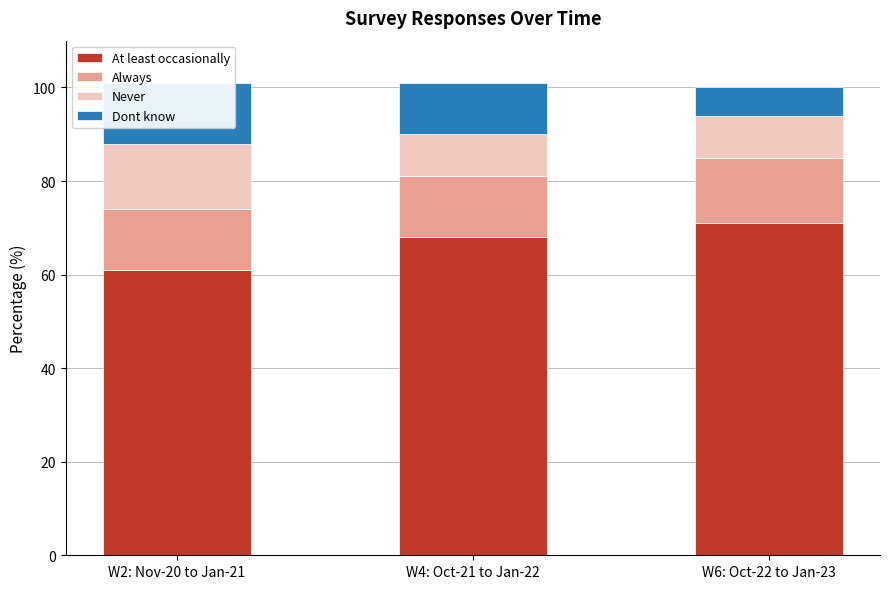

What is the value of the Never bar at the 1st from the left?

14